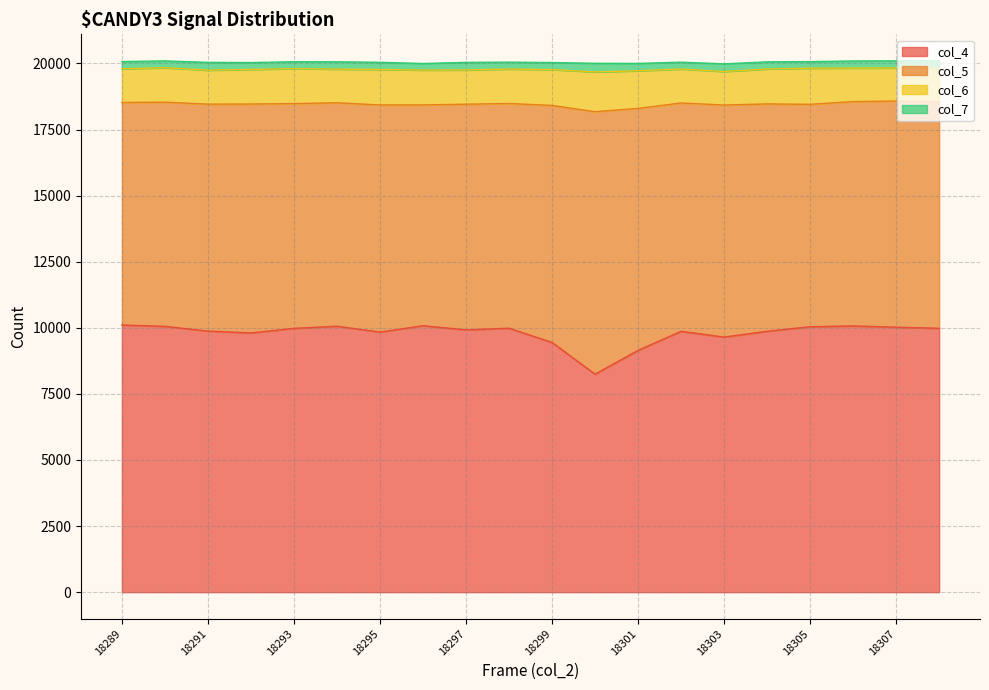

The value of col_6 at 18300 is 2529. True or false?

False